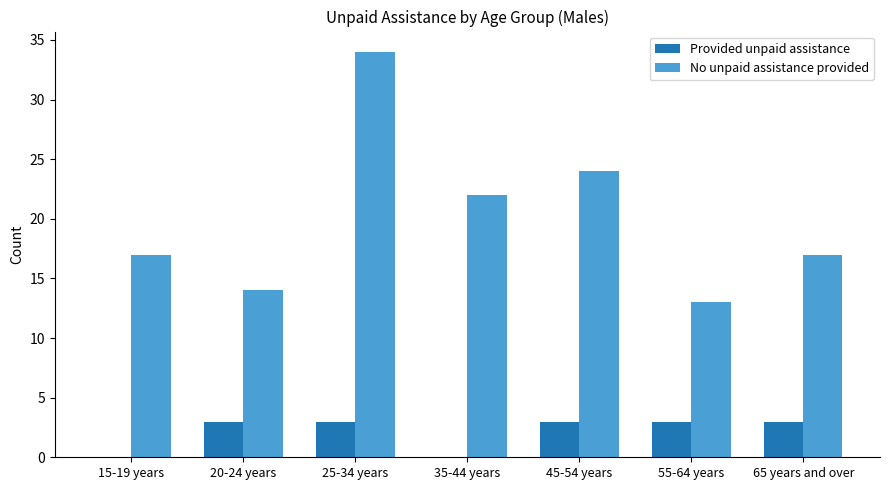

Does the chart contain stacked bars?

No